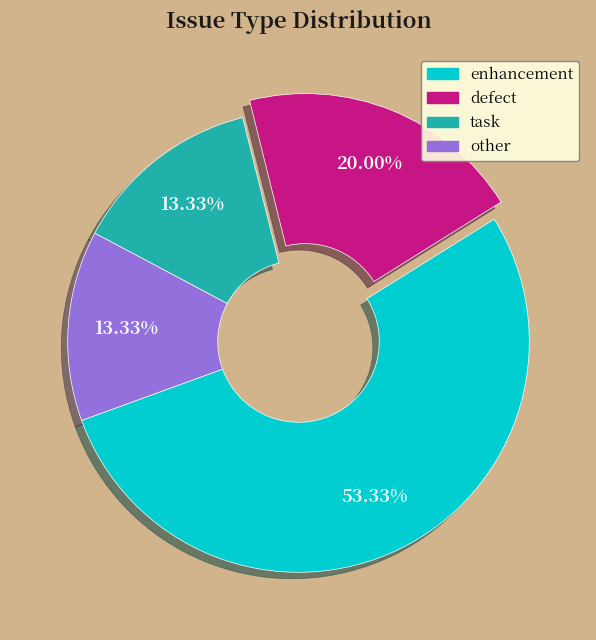

Combined, what portion of the pie is other and enhancement?

66.7%